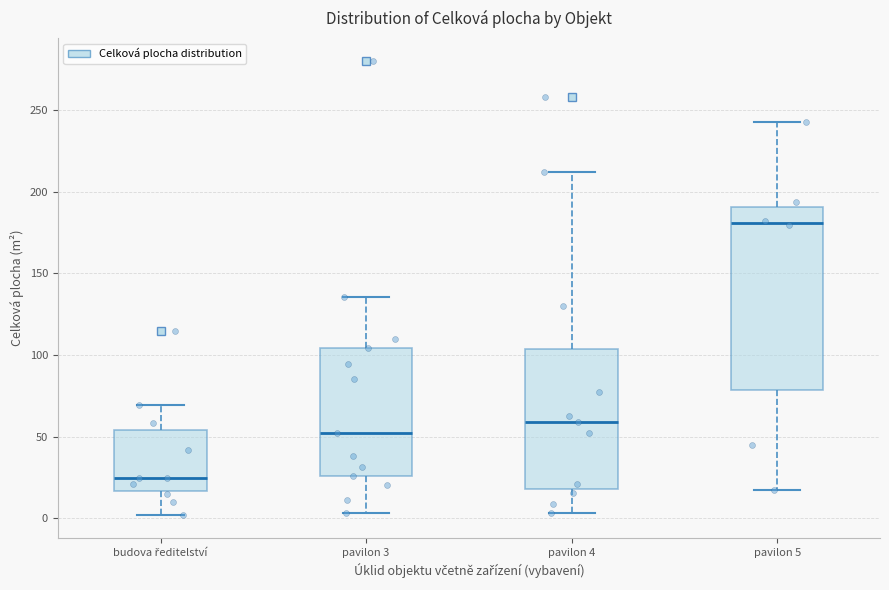

Which box's median line is the lowest?

budova ředitelství